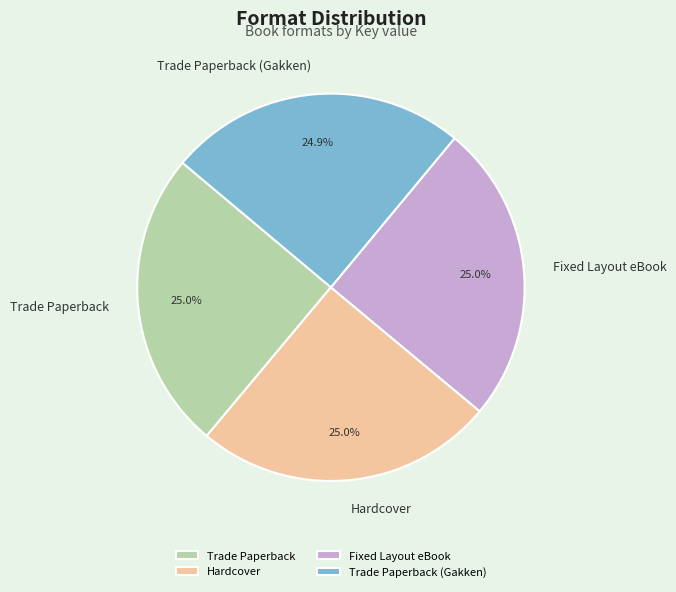

What portion of the pie excludes Trade Paperback (Gakken)?

75.1%